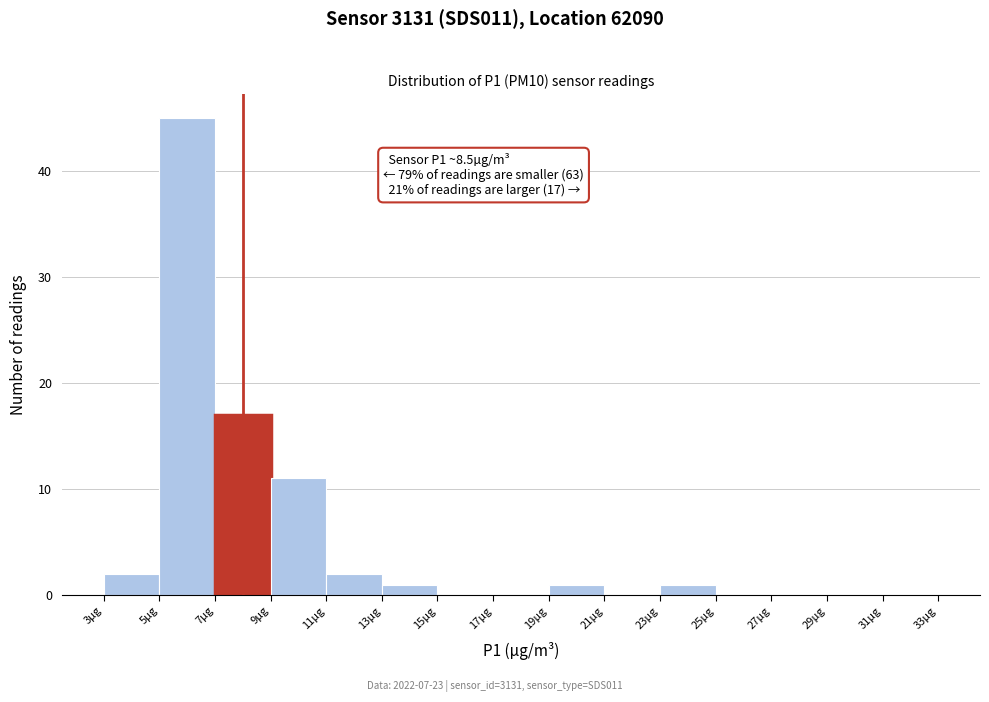

Which range on the x-axis has the tallest bar?

5 to 7